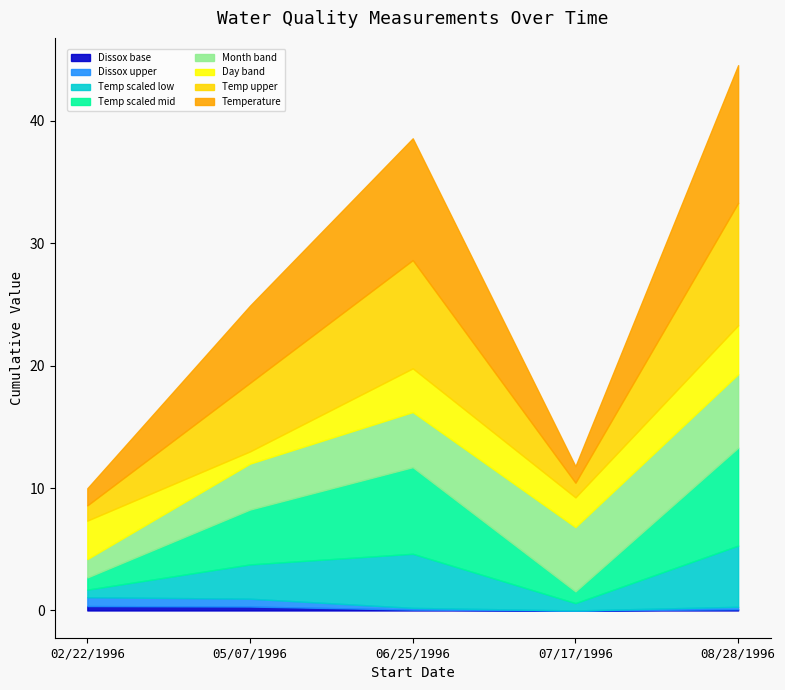

At which category does Dissox reach its first local valley?

07/17/1996